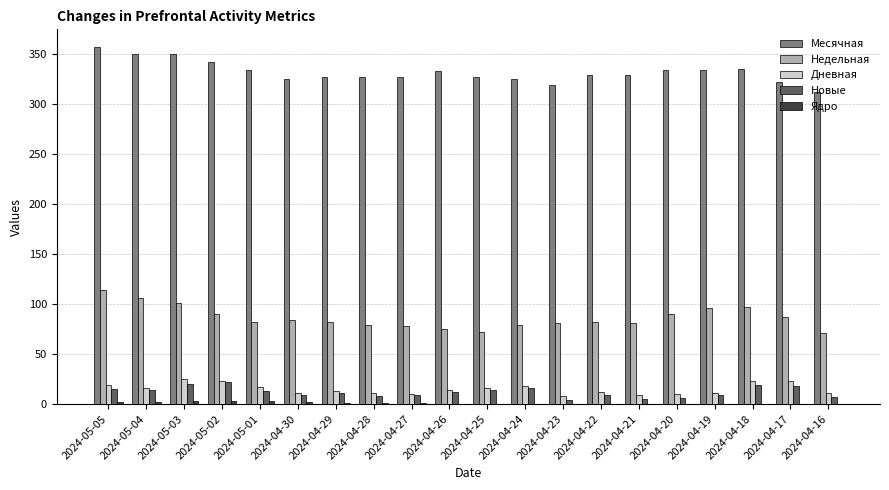

What is the sum of all Дневная values?

300